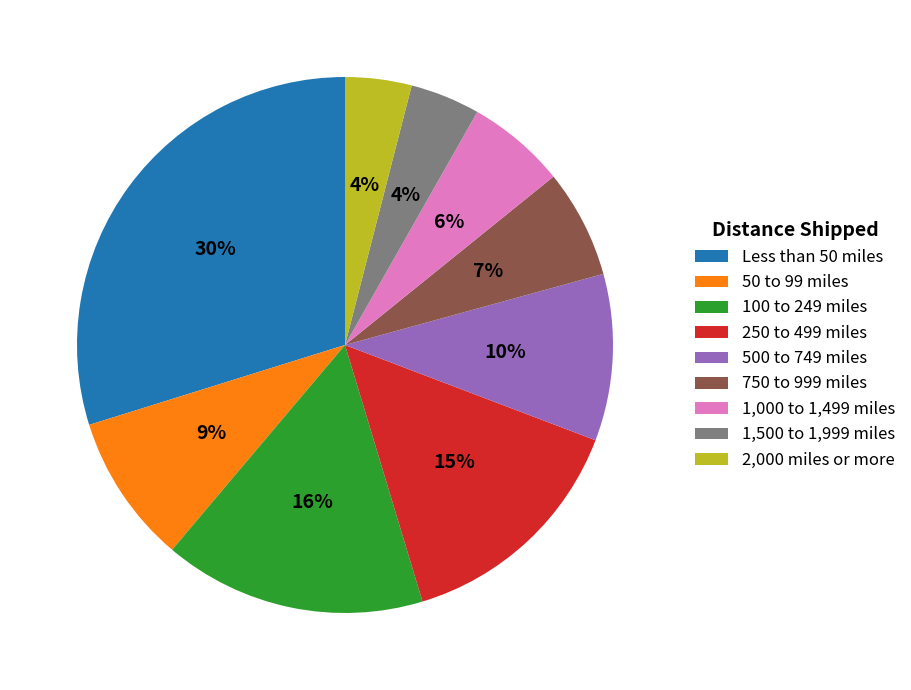

True or false: 50 to 99 miles accounts for 1% of the total.

False